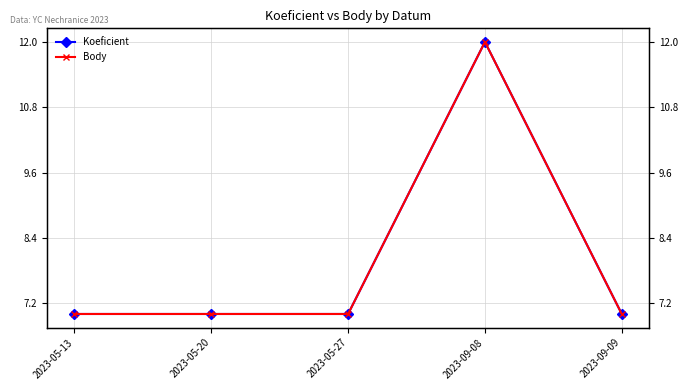

At how many categories does at least one series exceed 8?

1